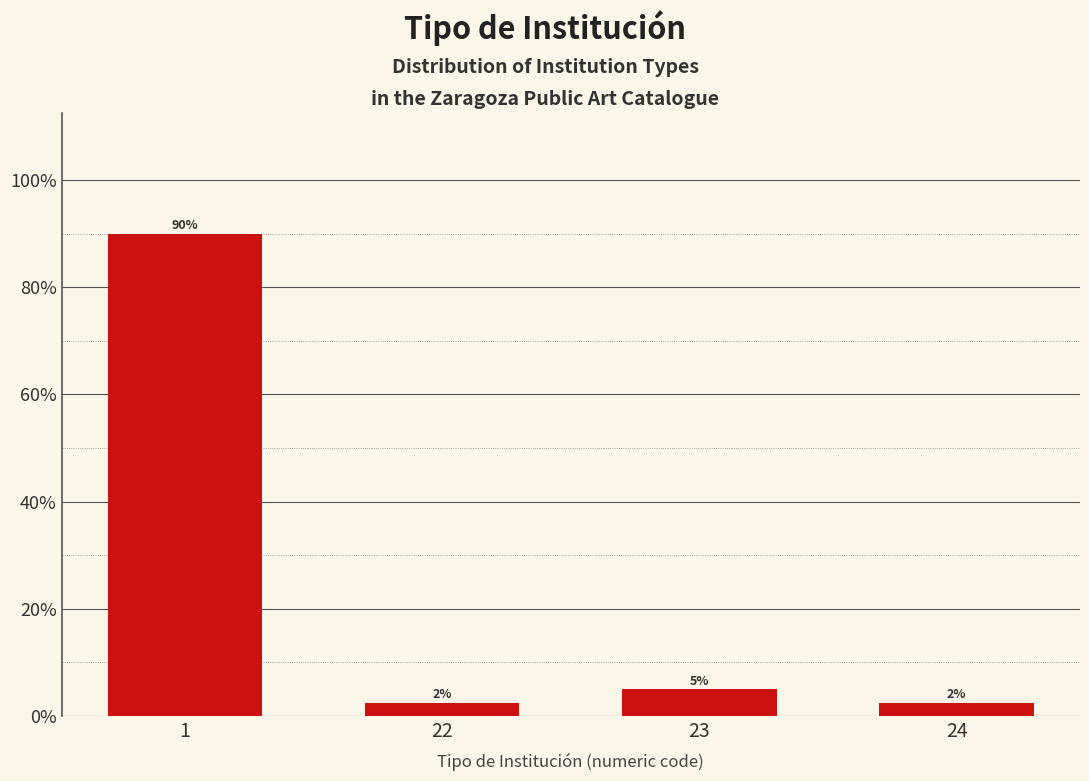

What is the ratio of the value at 24 to the value at 22?

1.0